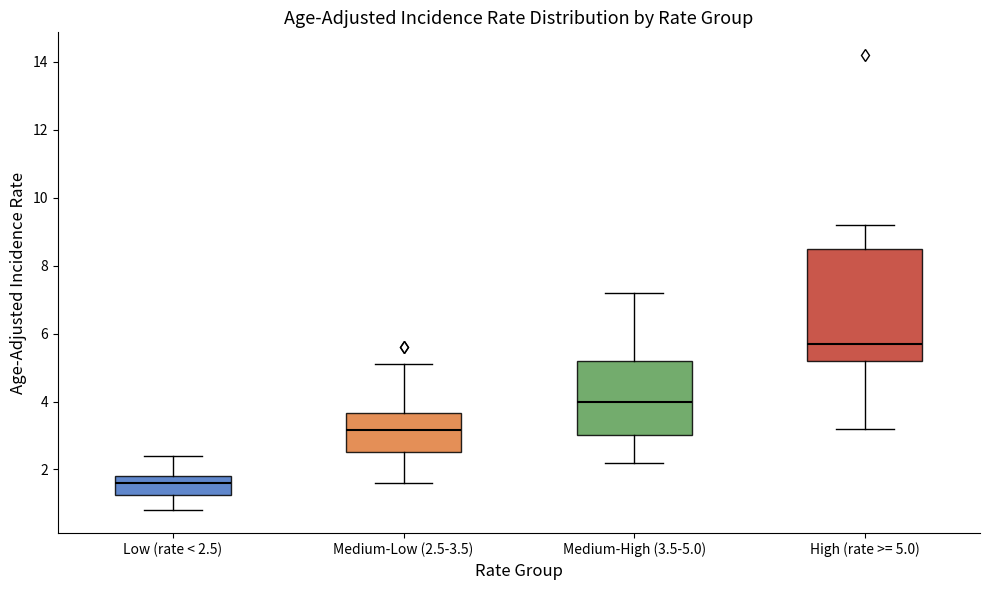

Reading left to right, read every box against the y-axis: the position of its median line, the range the box covers, and the ends of its whiskers. The values are not printed on the chart, so give them approximately, as read against the axis.

Low (rate < 2.5): median 1.6, box 1.2 to 1.8, whiskers 0.8 to 2.4
Medium-Low (2.5-3.5): median 3.2, box 2.6 to 3.6, whiskers 1.6 to 5.2
Medium-High (3.5-5.0): median 4.0, box 3.0 to 5.2, whiskers 2.2 to 7.2
High (rate >= 5.0): median 5.8, box 5.2 to 8.6, whiskers 3.2 to 9.2